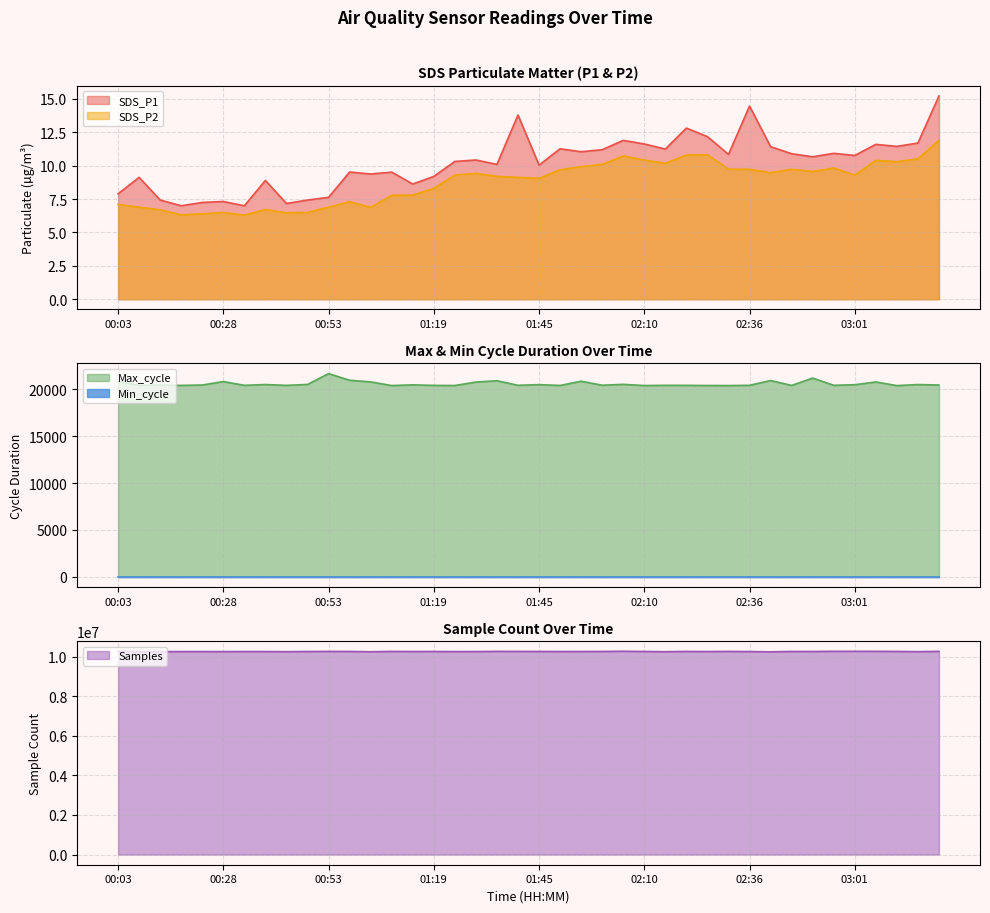

True or false: SDS_P1 and SDS_P2 cross at least once.

False